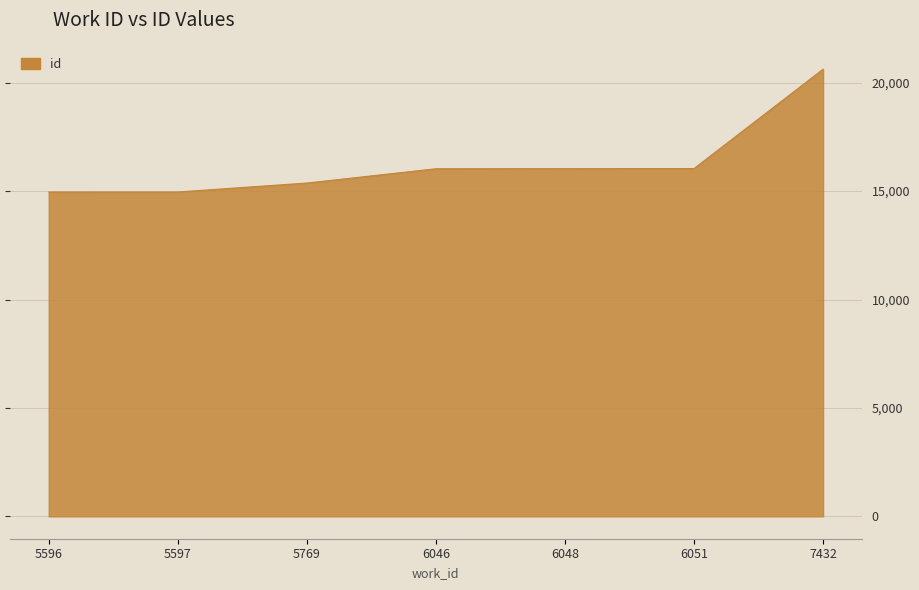

What is the difference between the values at 6046 and 6048?

5